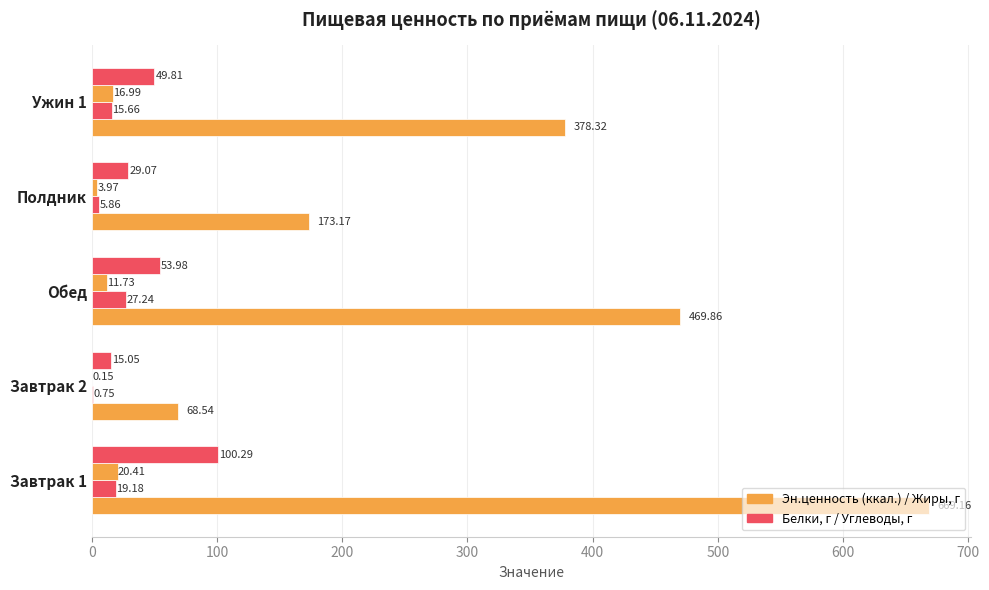

How many categories are shown in the chart?

5